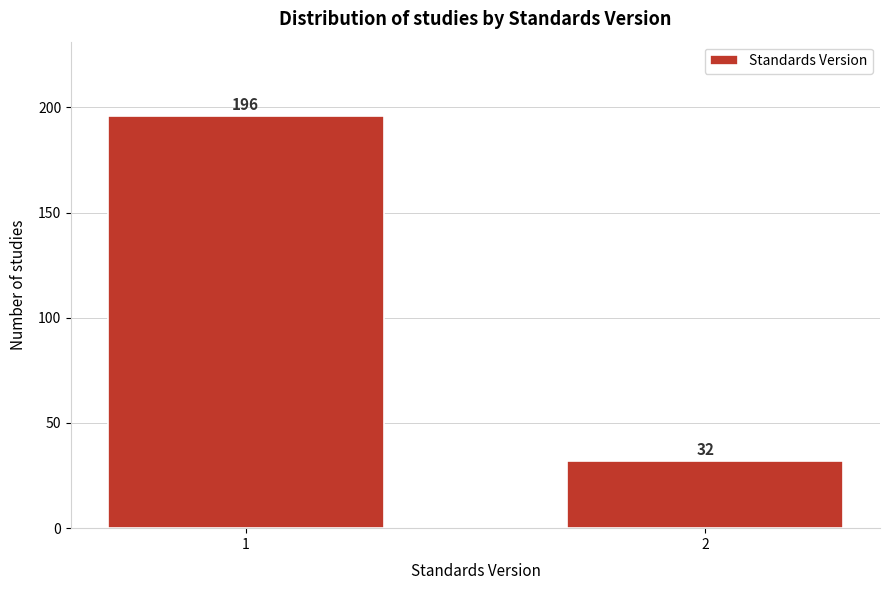

Reading right to left, transcribe all the data shown in this chart.

2=32	1=196